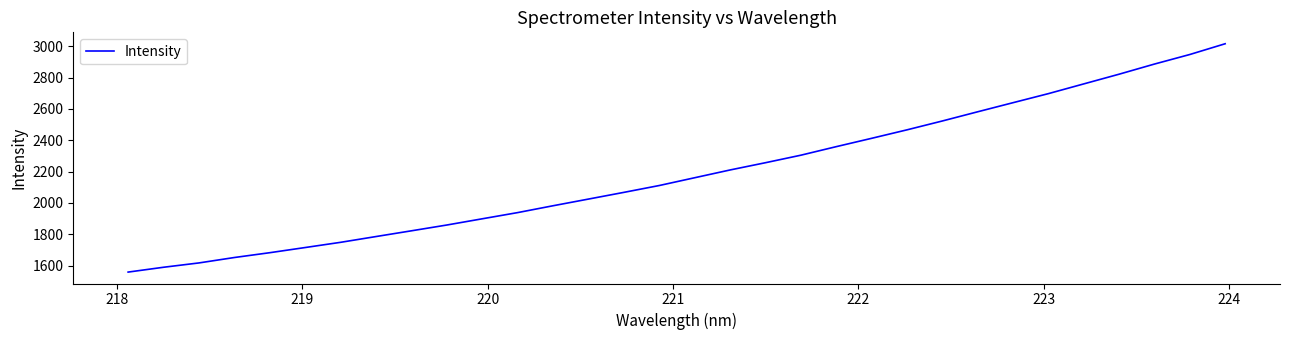

What is the difference between the maximum and minimum values?

1458.4